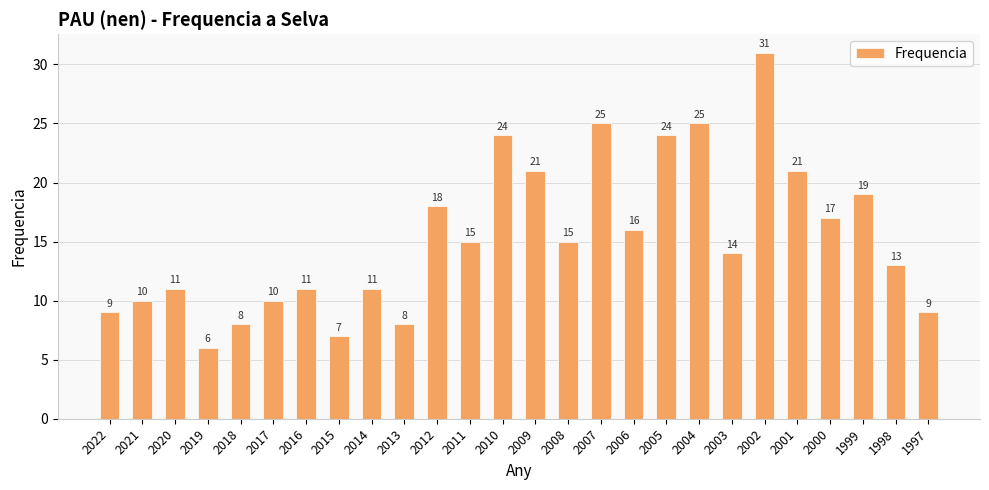

The value at 1997 is 15. True or false?

False